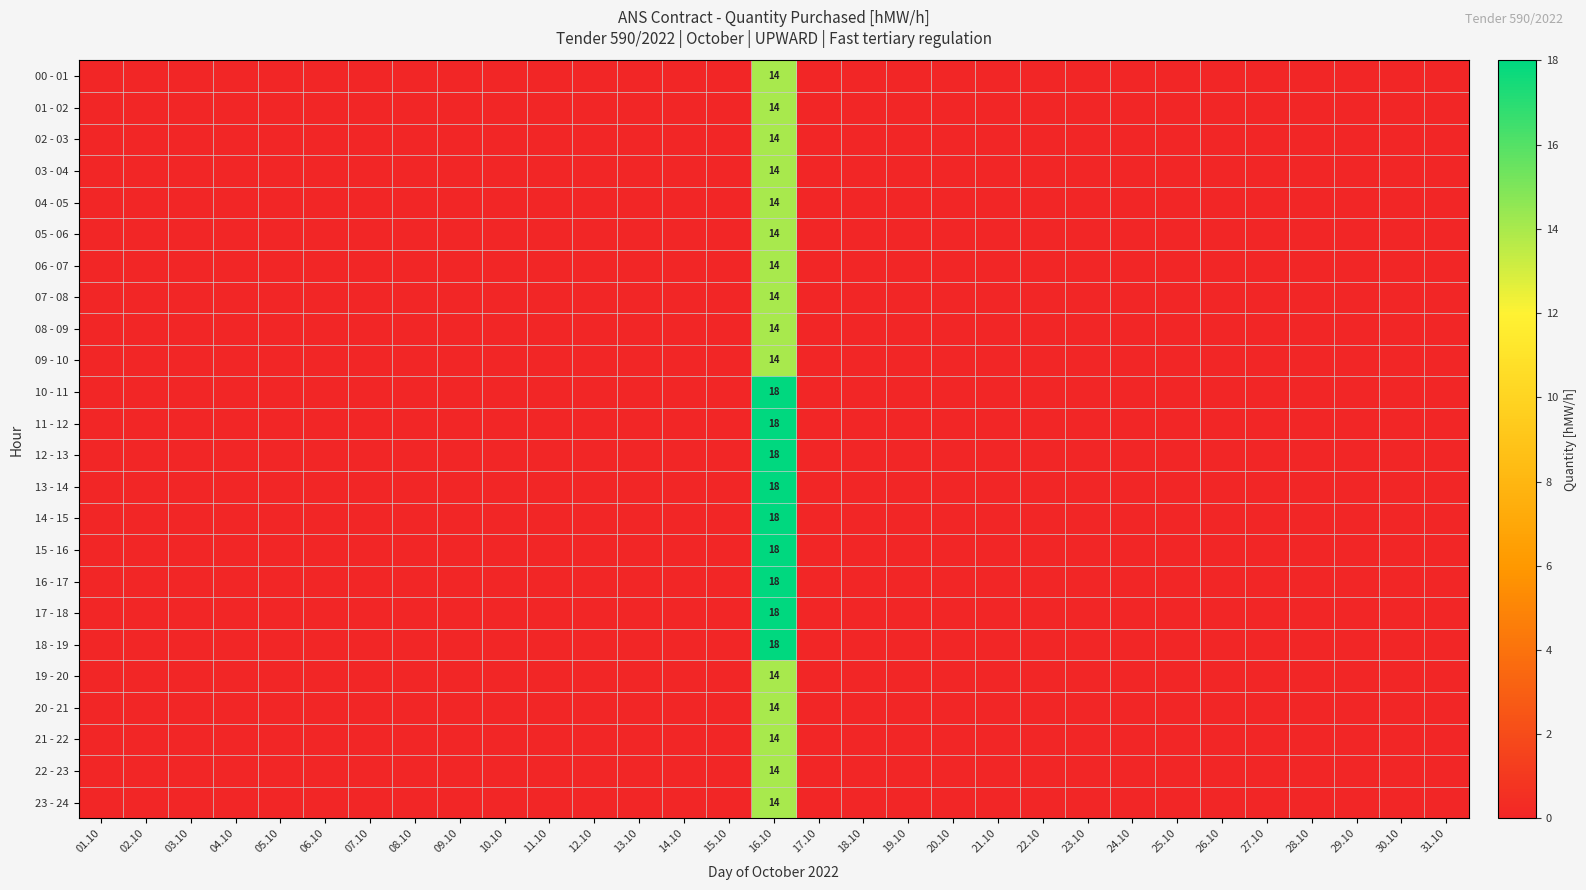

Rank the categories by 17 - 18 value from highest to lowest.

16.10, 01.10, 02.10, 03.10, 04.10, 05.10, 06.10, 07.10, 08.10, 09.10, 10.10, 11.10, 12.10, 13.10, 14.10, 15.10, 17.10, 18.10, 19.10, 20.10, 21.10, 22.10, 23.10, 24.10, 25.10, 26.10, 27.10, 28.10, 29.10, 30.10, 31.10